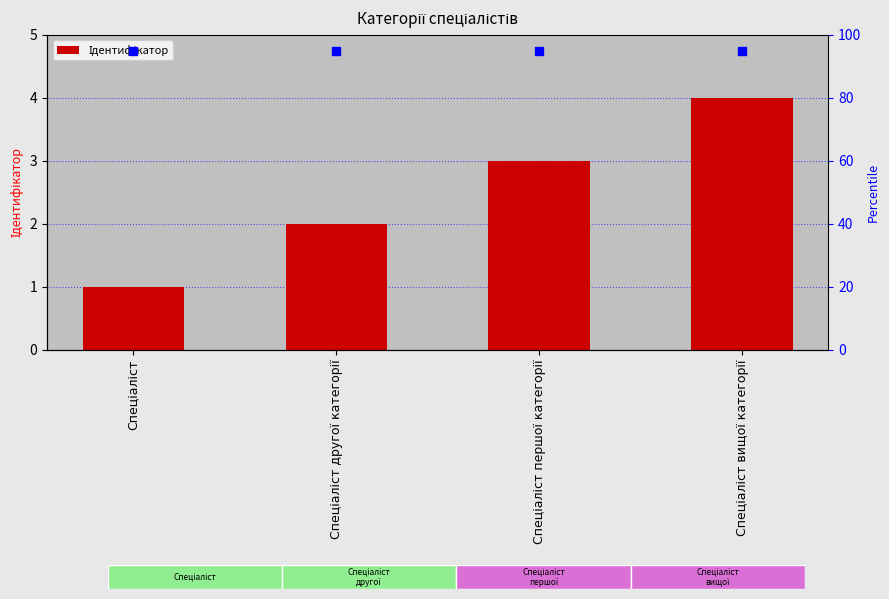

What is the label of the 4th bar from the right?

Спеціаліст